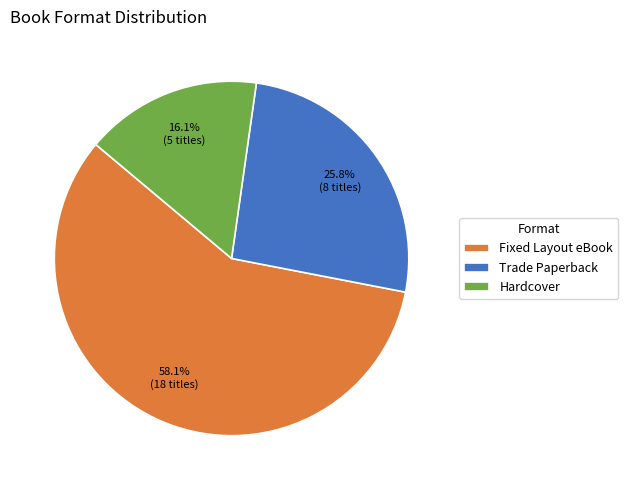

How many segments does this pie chart have?

3